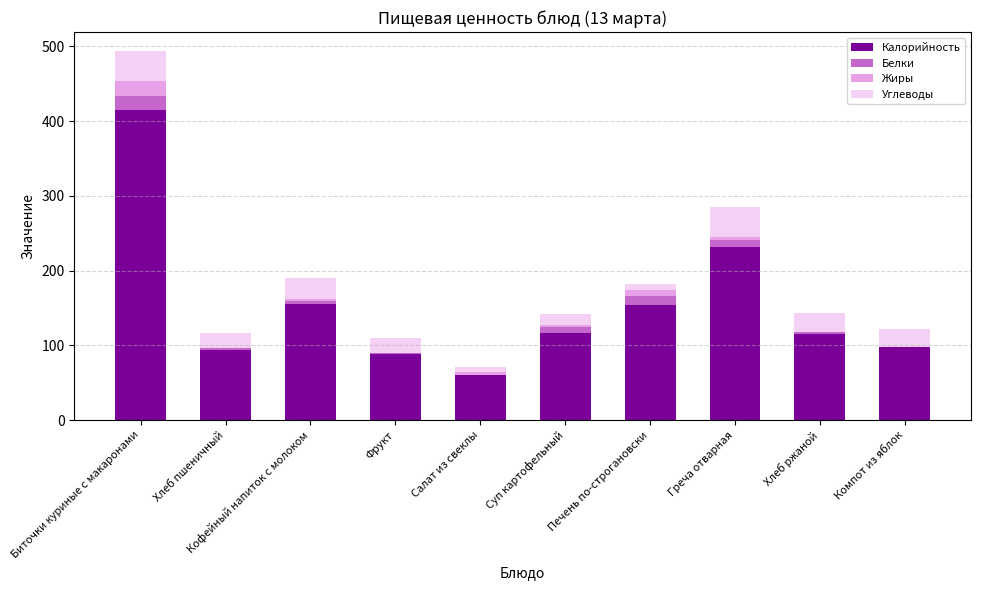

Which category has the highest value in the Калорийность series?

Биточки куриные c макаронами